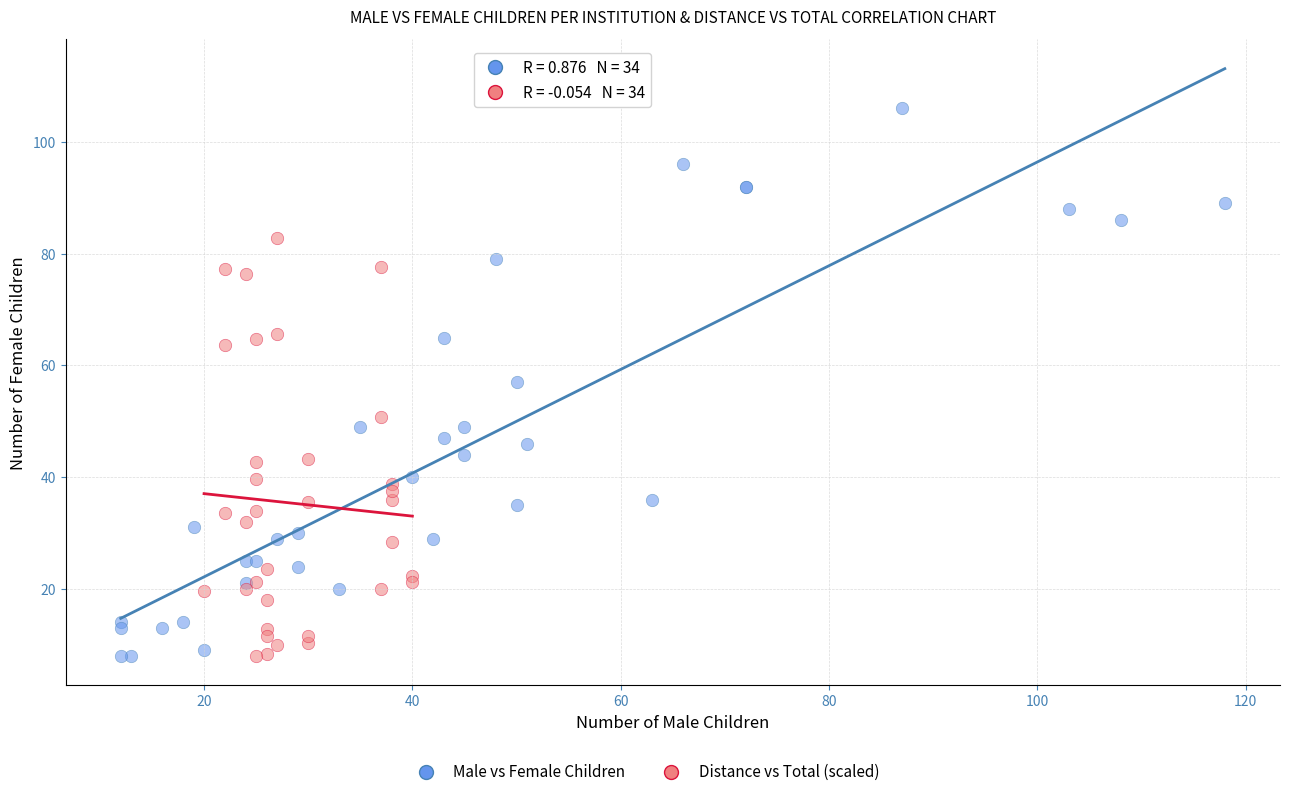

Which series contains the highest Y value?

Male vs Female Children